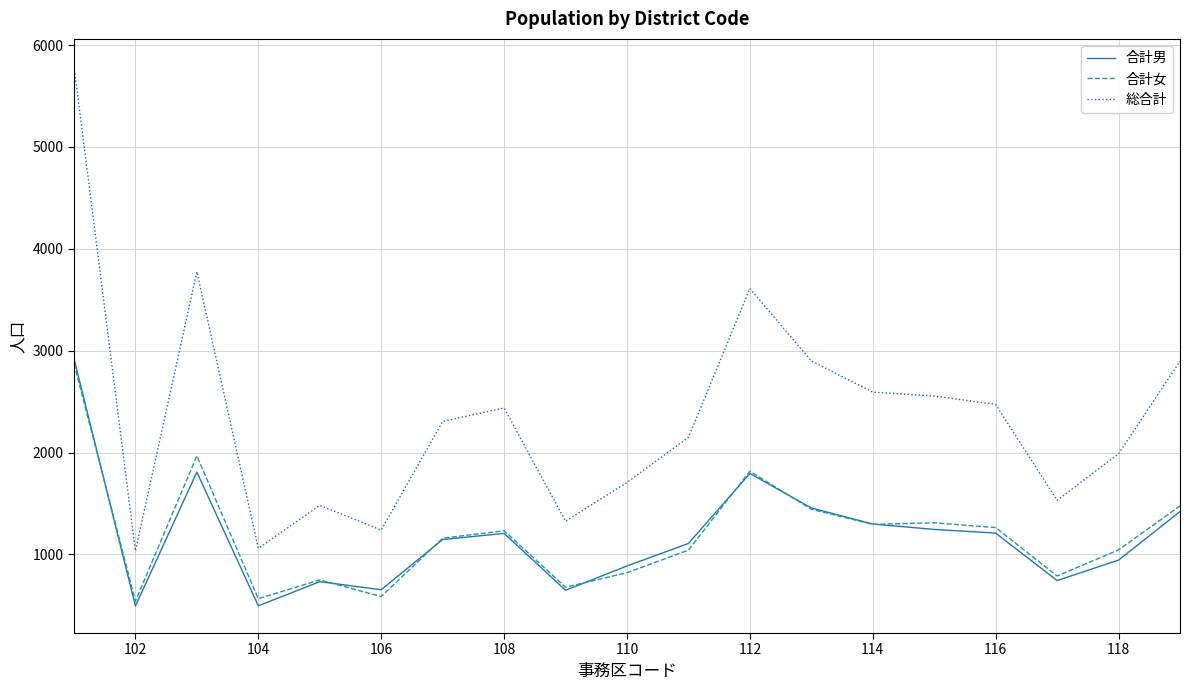

What is the maximum value shown in the chart?

5796